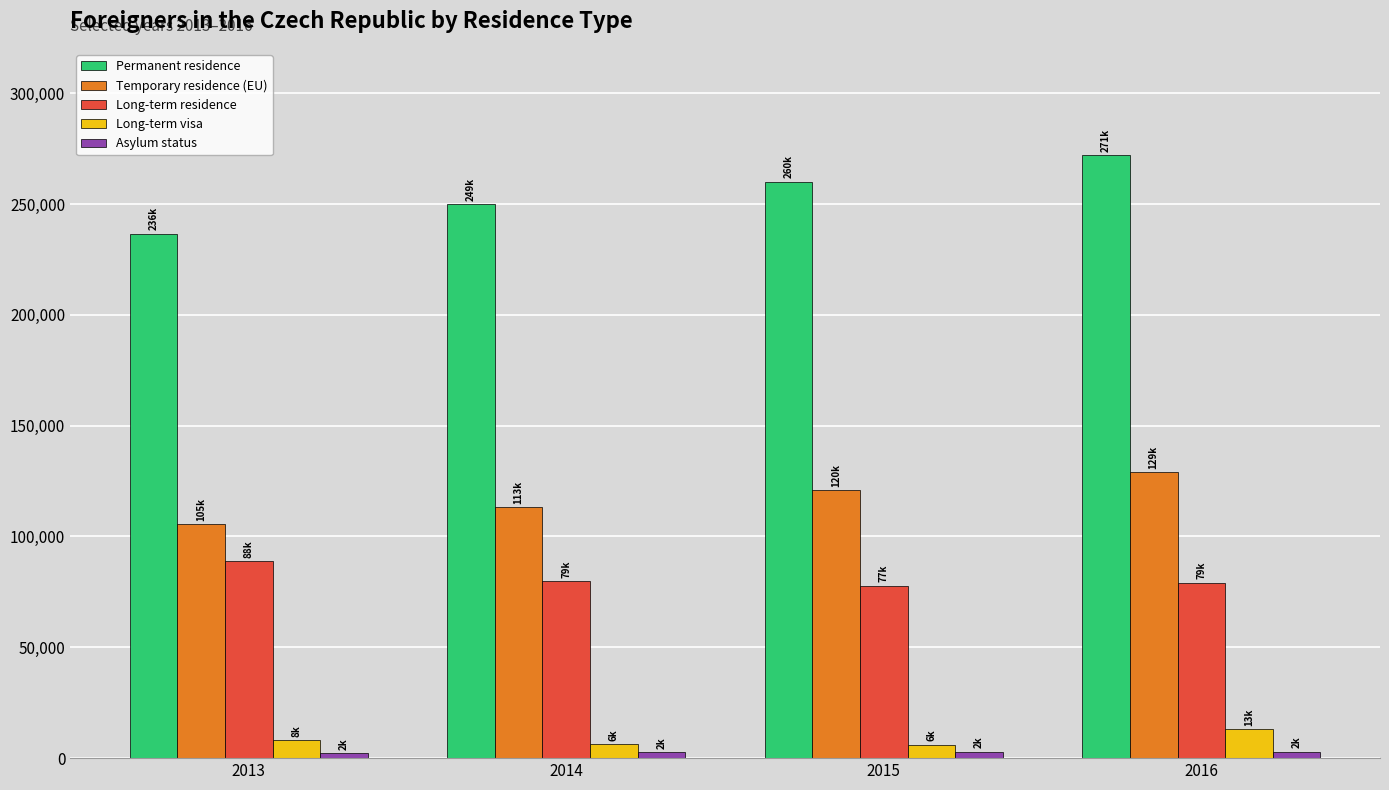

The value of Temporary residence (EU) at 2014 is 165409. True or false?

False